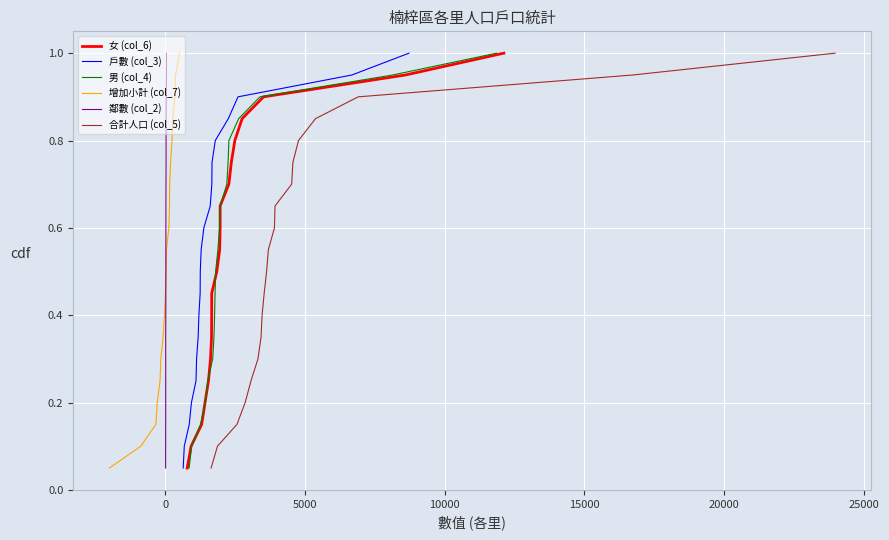

What is the average value of the 戶數 (col_3) series?

0.5